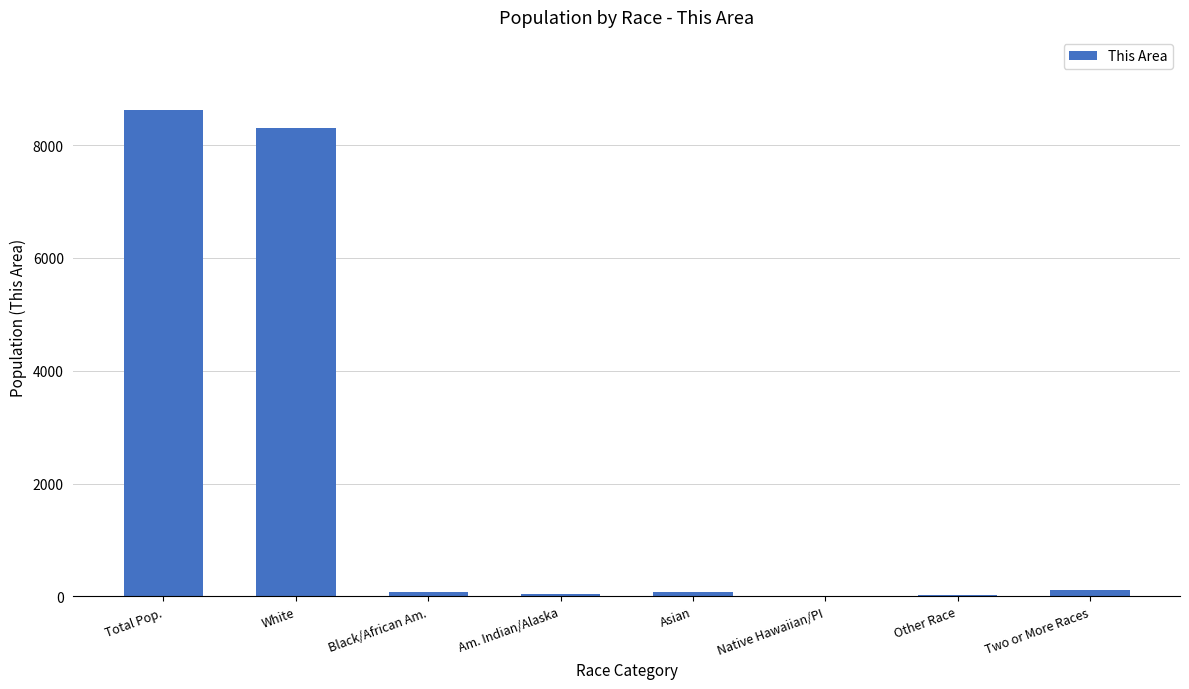

At which category does the chart reach its peak across all series?

Total Pop.